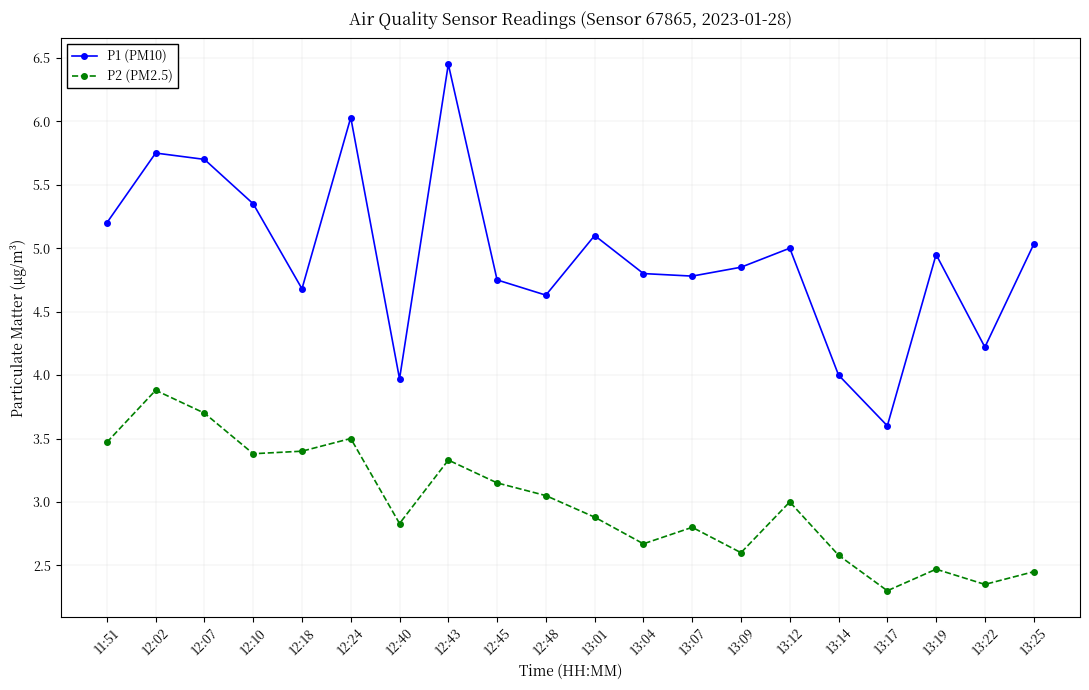

True or false: P1 (PM10) and P2 (PM2.5) cross at least once.

False